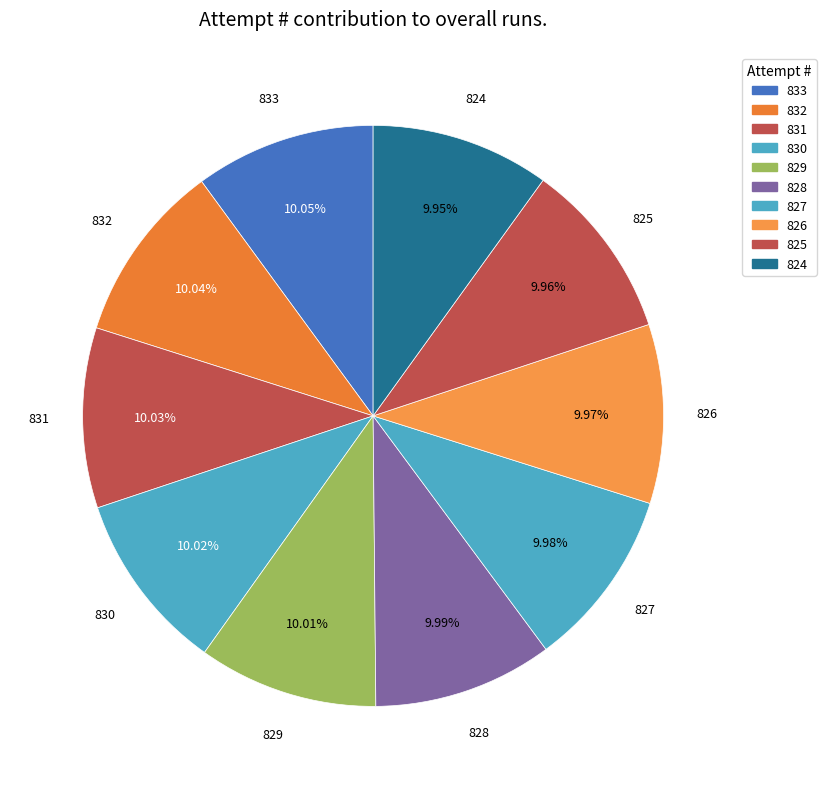

What is the change in value from 832 to 831?

-1